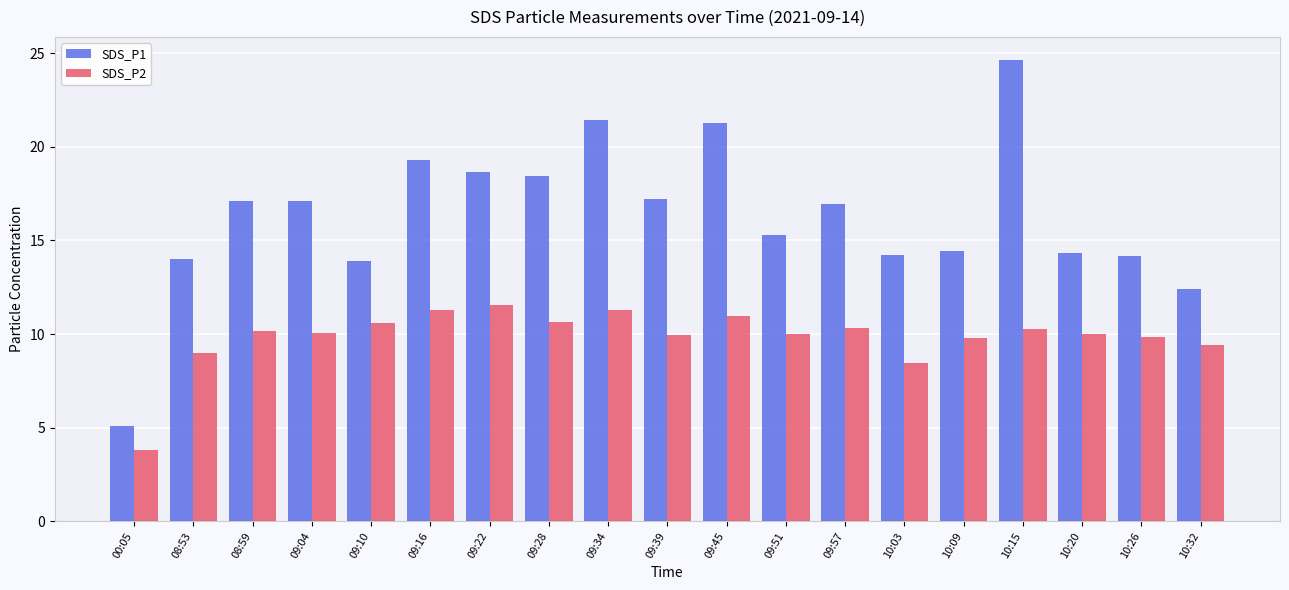

Which series has the largest total across all categories?

SDS_P1